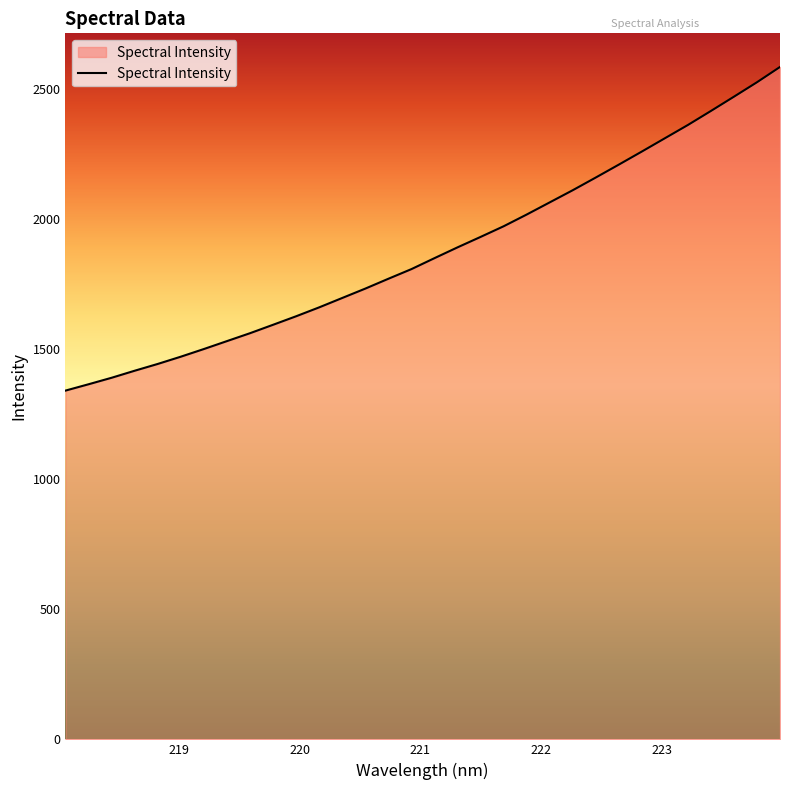

What is the smallest value displayed?

1340.4